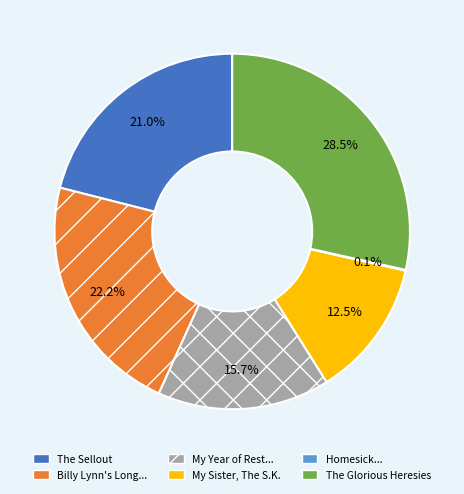

Is there any slice that represents more than half of the pie?

No